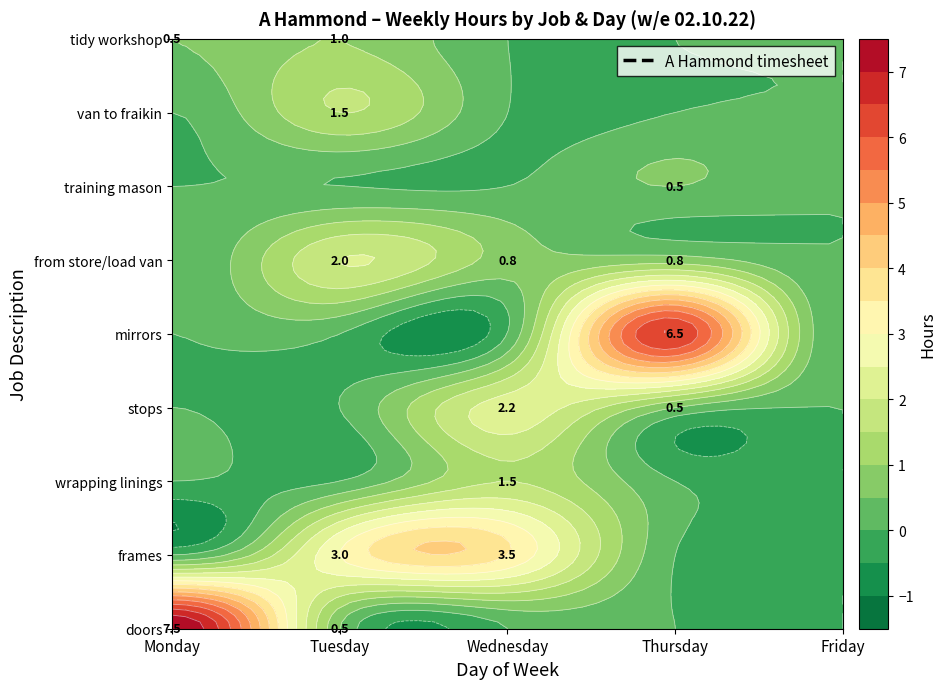

The doors series shows 11.6 at Monday. True or false?

False